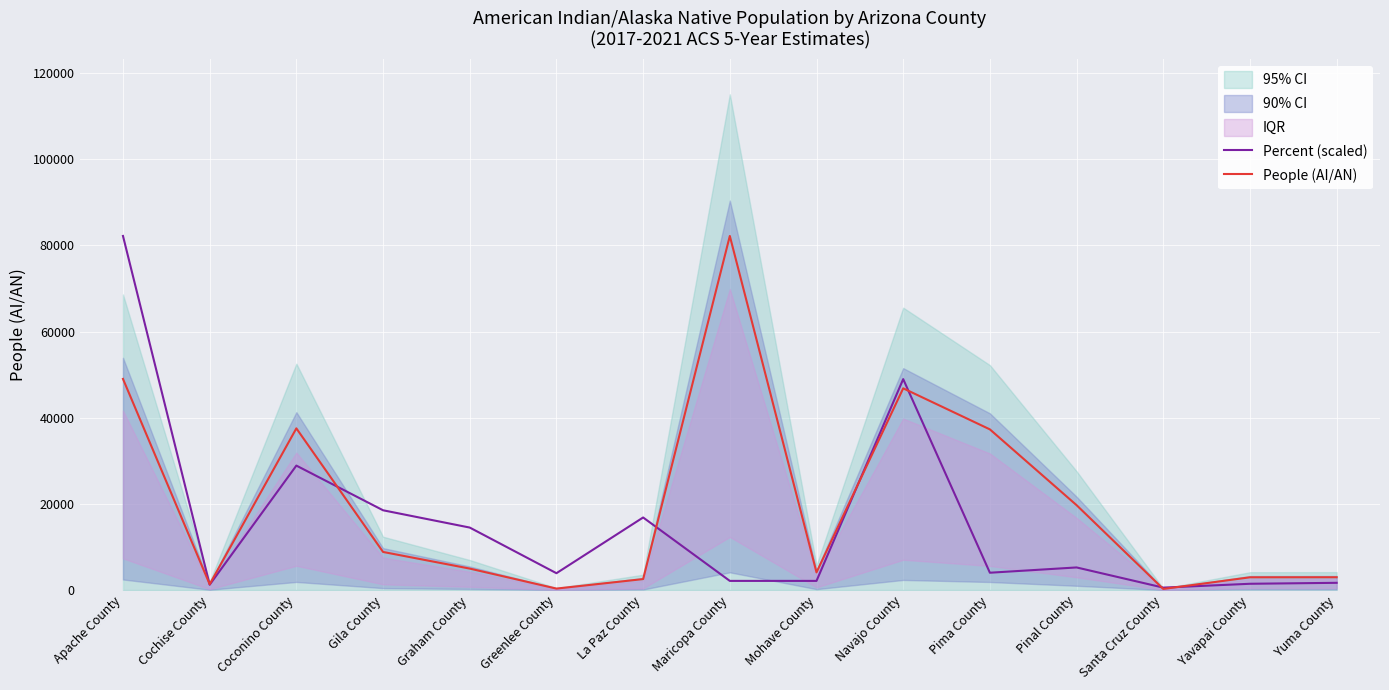

What is the maximum value for Percent (scaled)?

82202.0